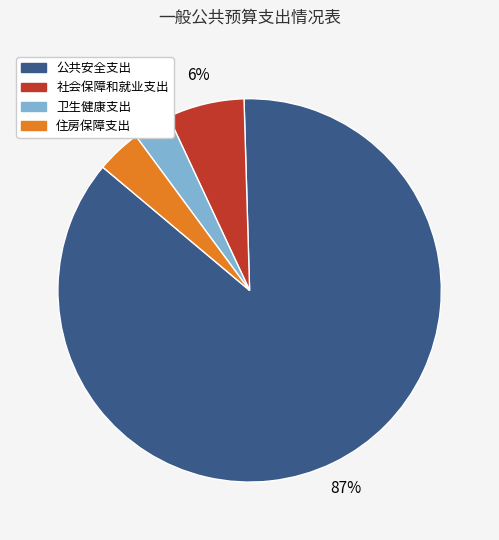

Rank the categories by value from lowest to highest.

卫生健康支出, 住房保障支出, 社会保障和就业支出, 公共安全支出